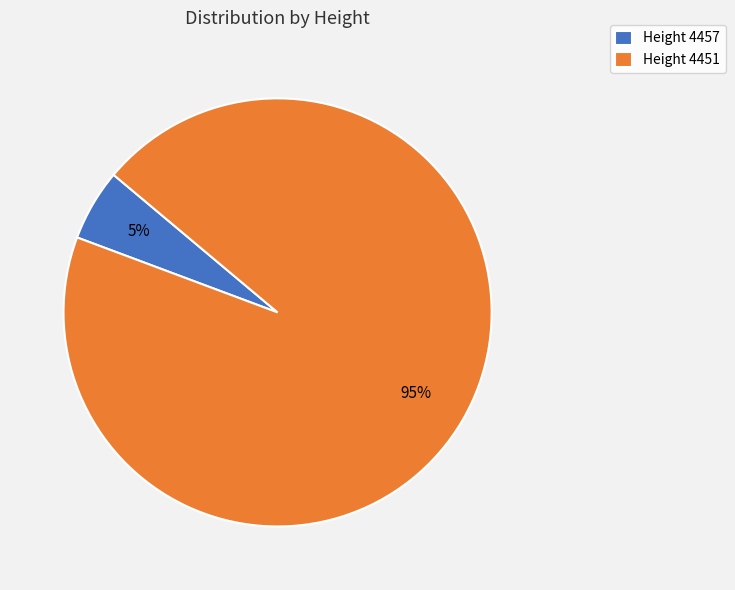

Between Height 4451 and Height 4457, which is larger?

Height 4451